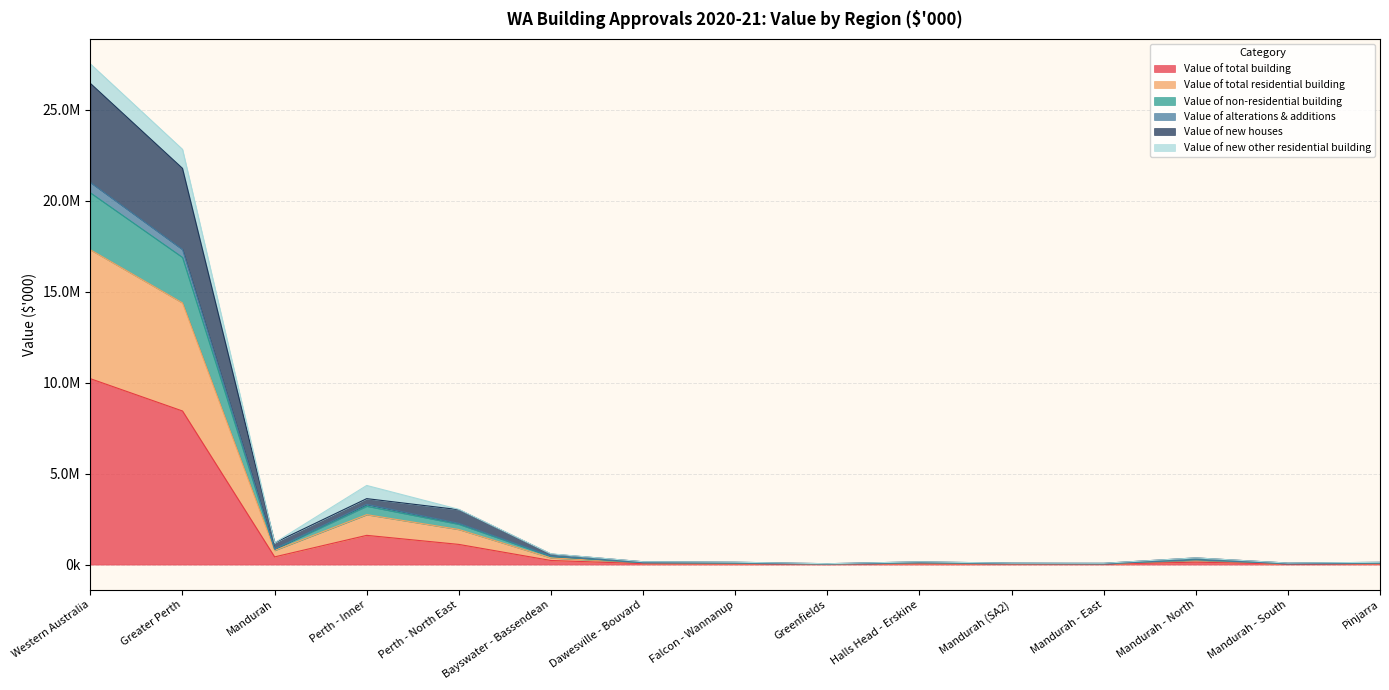

Does the chart display data point markers on the line(s)?

No